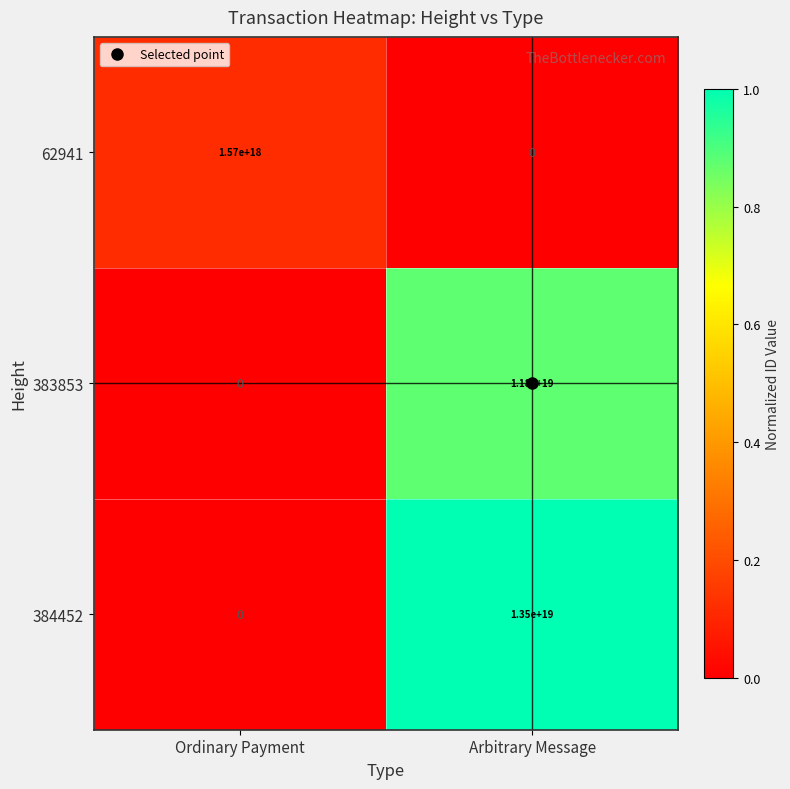

Which series has the widest spread of values?

384452